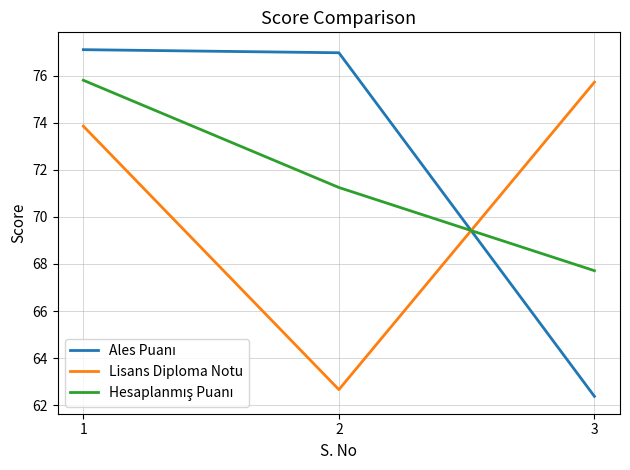

Rank the categories by Lisans Diploma Notu value from highest to lowest.

3, 1, 2